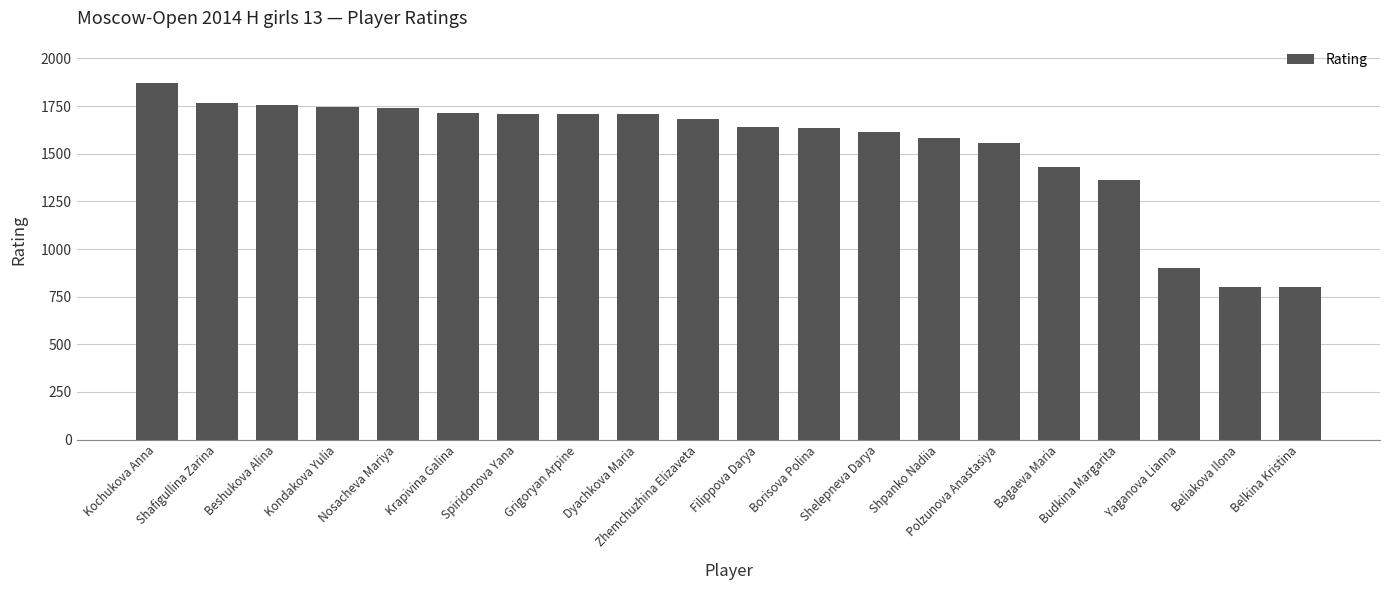

True or false: the data shows 1558 at Polzunova Anastasiya.

True